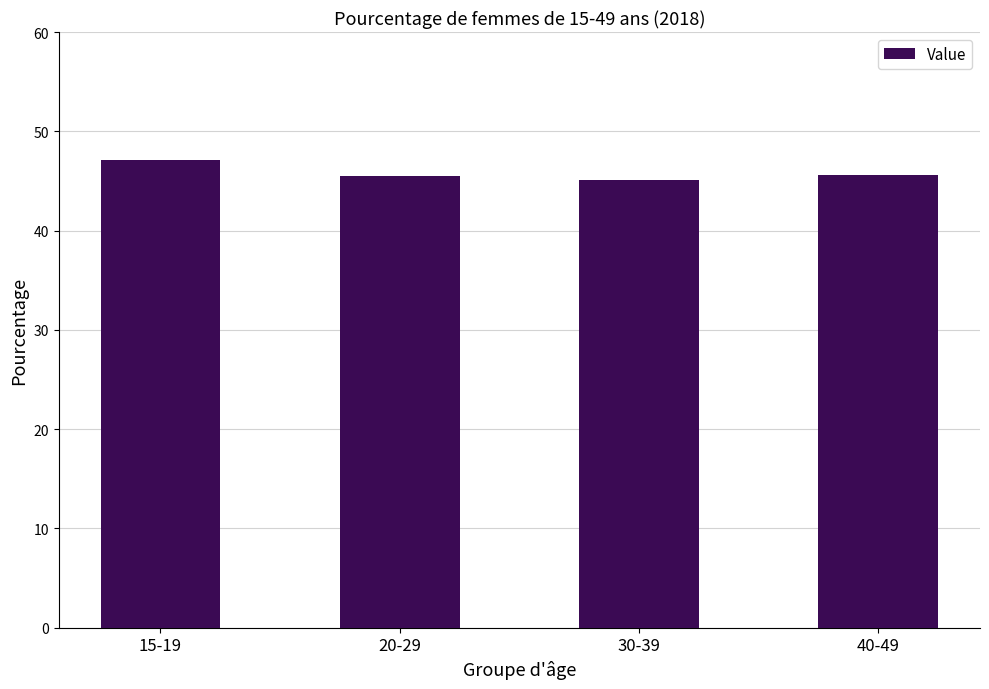

What is the sum of the values at 40-49 and 15-19?

92.7